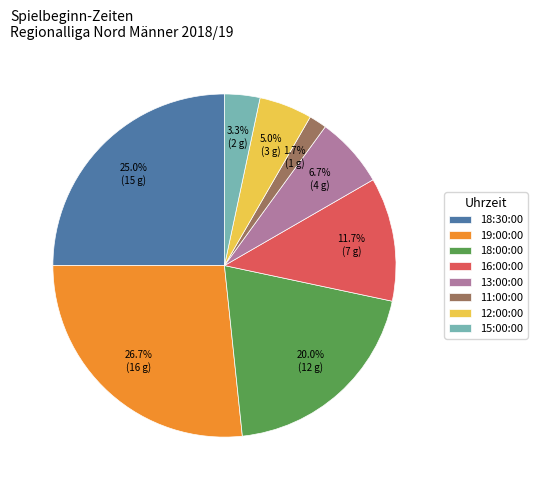

What is the ratio of the value at 16:00:00 to the value at 18:30:00?

0.5